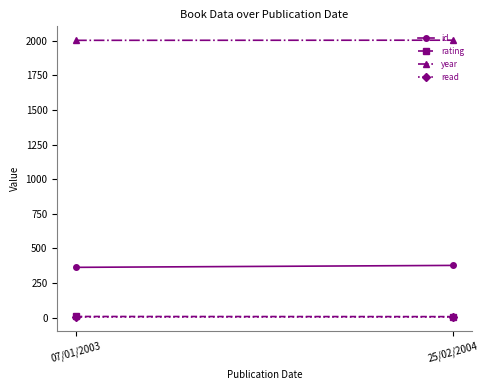

Count the number of data series in this chart.

4